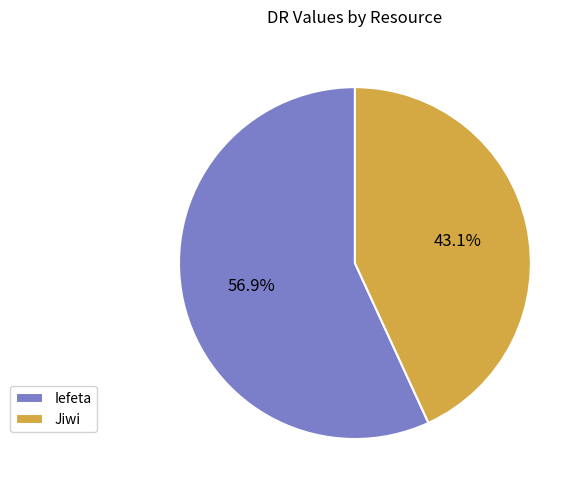

To the nearest percent, what portion does Jiwi represent?

43%